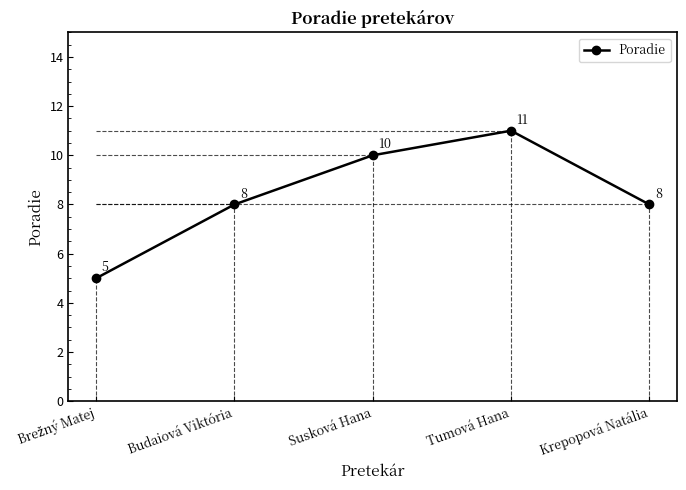

What is the sum of all values?

42